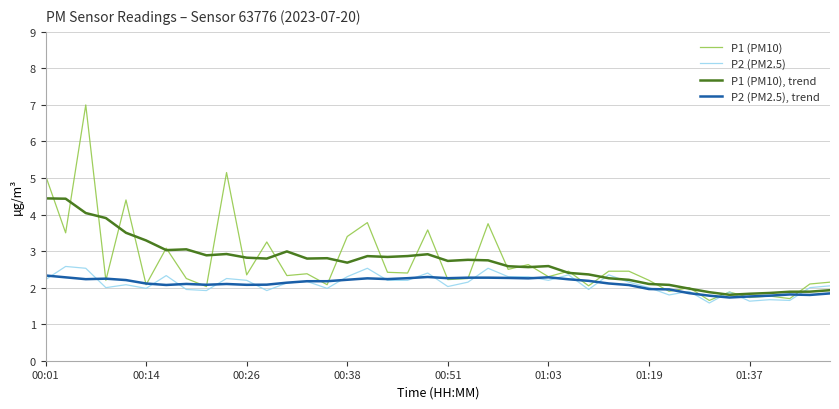

Rank the series by their maximum value, from highest to lowest.

P1 (PM10), P1 (PM10), trend, P2 (PM2.5), P2 (PM2.5), trend